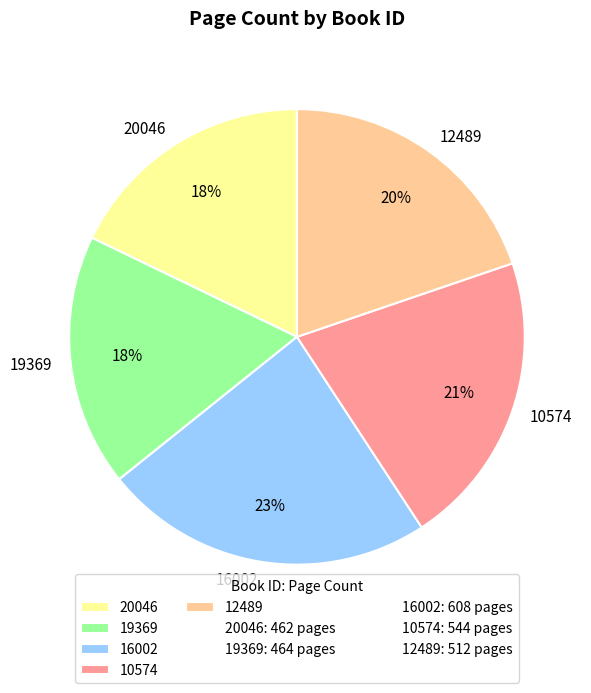

What is the ratio of the value at 19369 to the value at 16002?

0.8